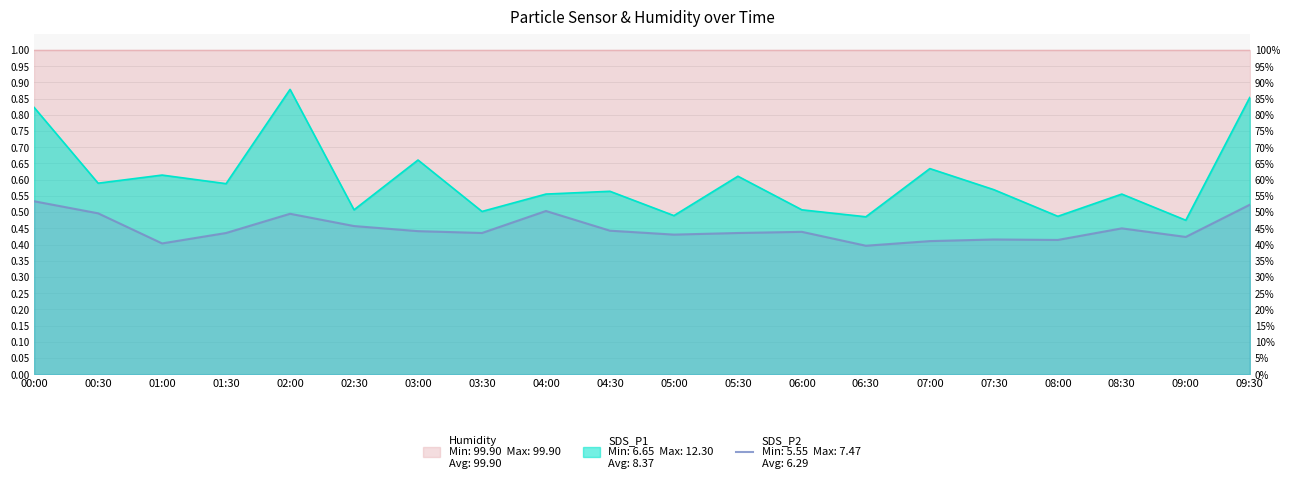

What is the sum of the SDS_P1 values at 07:30 and 00:00?

1.4